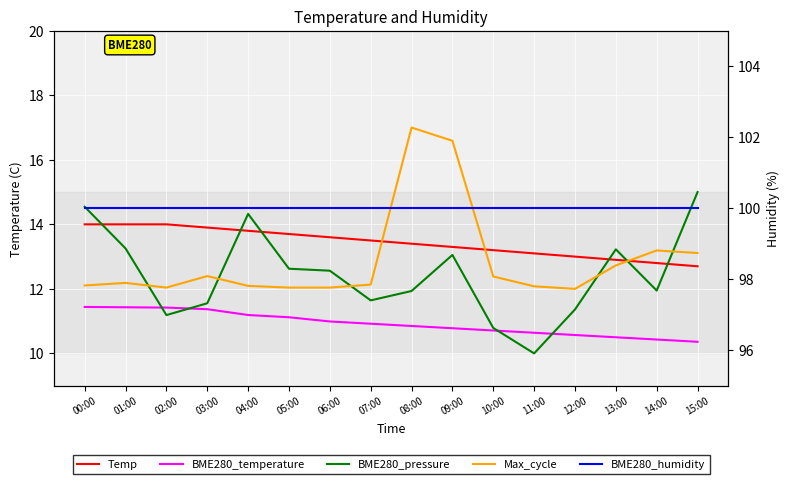

Reading right to left, list all the values displayed in this chart.

Temp: 15:00=12.7	14:00=12.8	13:00=12.9	12:00=13.0	11:00=13.1	10:00=13.2	09:00=13.3	08:00=13.4	07:00=13.5	06:00=13.6	05:00=13.7	04:00=13.8	03:00=13.9	02:00=14.0	01:00=14.0	00:00=14.0
BME280_temperature: 15:00=10.4	14:00=10.4	13:00=10.5	12:00=10.6	11:00=10.6	10:00=10.7	09:00=10.8	08:00=10.8	07:00=10.9	06:00=11.0	05:00=11.1	04:00=11.2	03:00=11.4	02:00=11.4	01:00=11.4	00:00=11.4
BME280_pressure: 15:00=15.0	14:00=11.9	13:00=13.2	12:00=11.4	11:00=10.0	10:00=10.8	09:00=13.1	08:00=11.9	07:00=11.6	06:00=12.6	05:00=12.6	04:00=14.3	03:00=11.6	02:00=11.2	01:00=13.3	00:00=14.5
Max_cycle: 15:00=13.1	14:00=13.2	13:00=12.7	12:00=12.0	11:00=12.1	10:00=12.4	09:00=16.6	08:00=17.0	07:00=12.1	06:00=12.0	05:00=12.0	04:00=12.1	03:00=12.4	02:00=12.0	01:00=12.2	00:00=12.1
BME280_humidity: 15:00=100.0	14:00=100.0	13:00=100.0	12:00=100.0	11:00=100.0	10:00=100.0	09:00=100.0	08:00=100.0	07:00=100.0	06:00=100.0	05:00=100.0	04:00=100.0	03:00=100.0	02:00=100.0	01:00=100.0	00:00=100.0